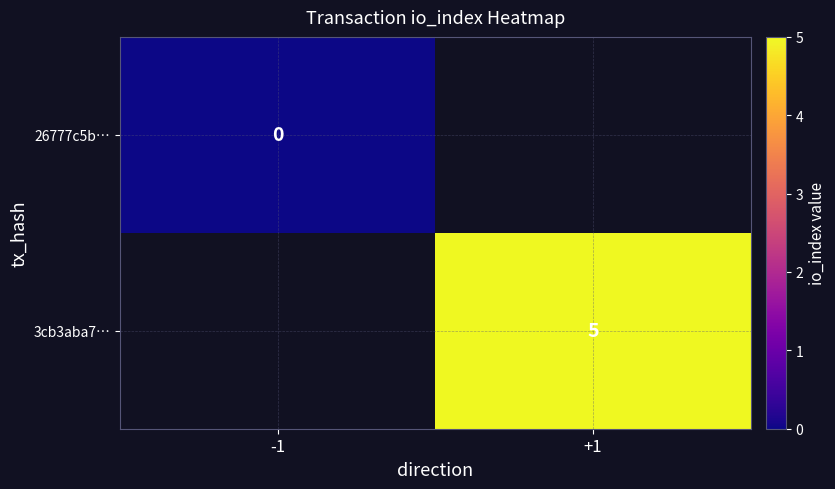

The value of 3cb3aba7… at +1 is 2. True or false?

False